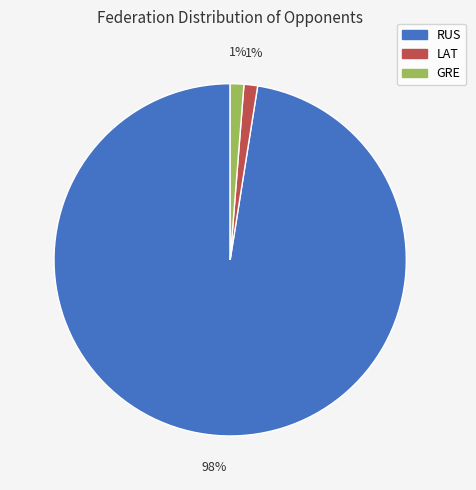

What percentage is the LAT slice, to the nearest percent?

1%